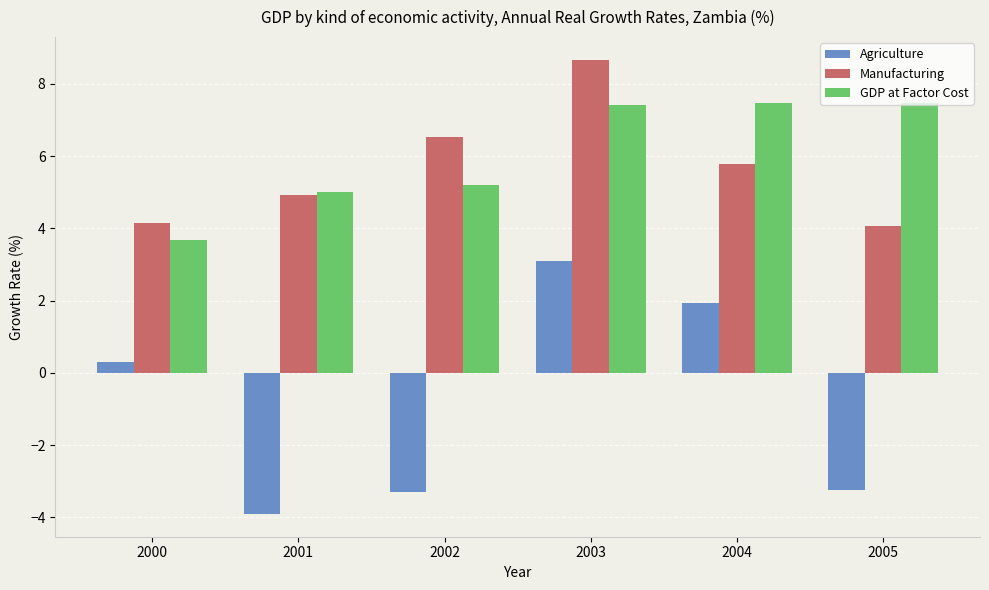

How many bars are there in each group?

3